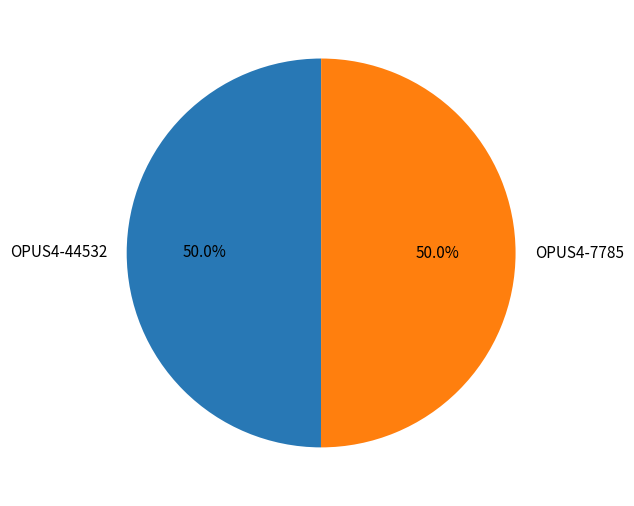

Approximately how many times larger is the value at OPUS4-7785 compared to OPUS4-44532?

1.0